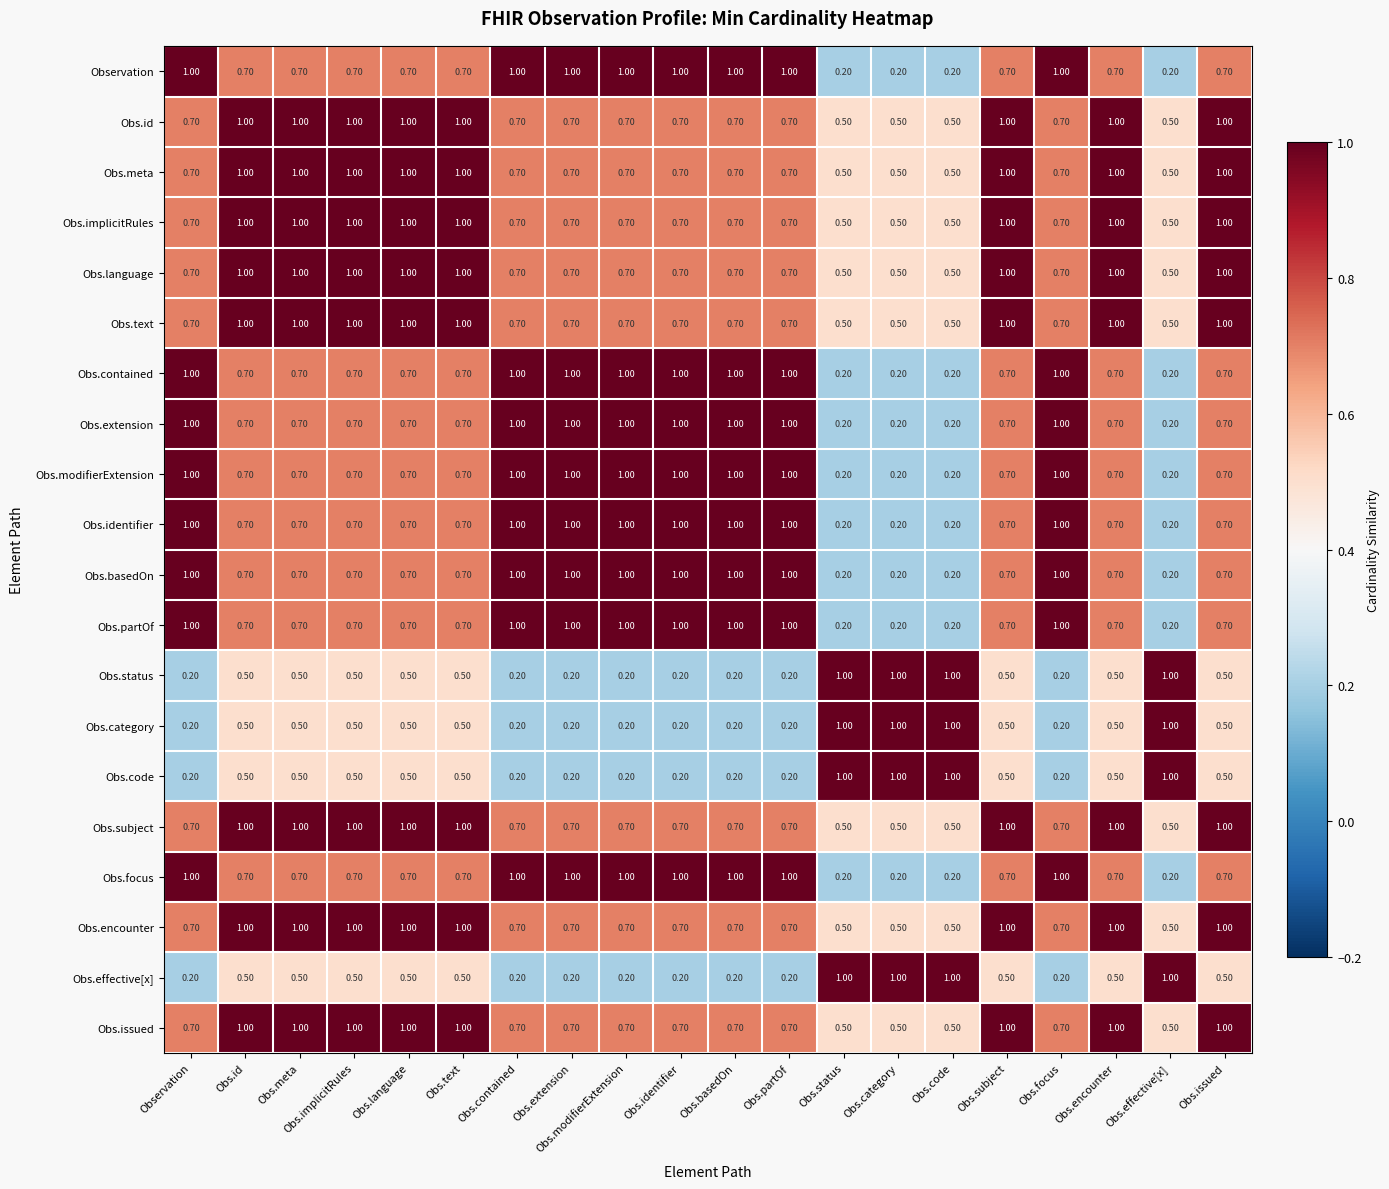

What is the difference between the maximum and minimum values in the Obs.identifier series?

0.8